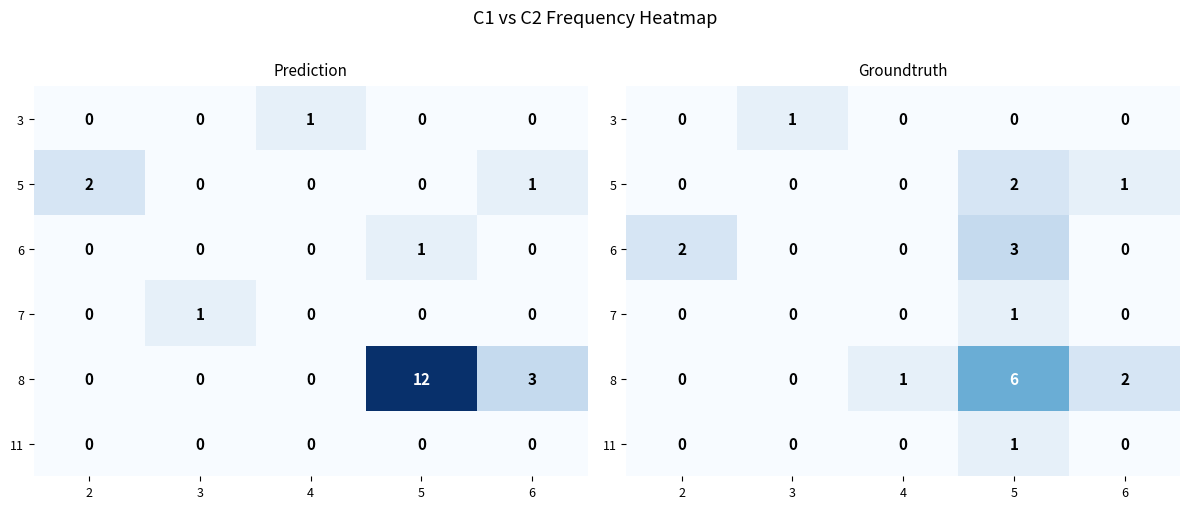

Is it true that 11 equals -1 at 6?

False